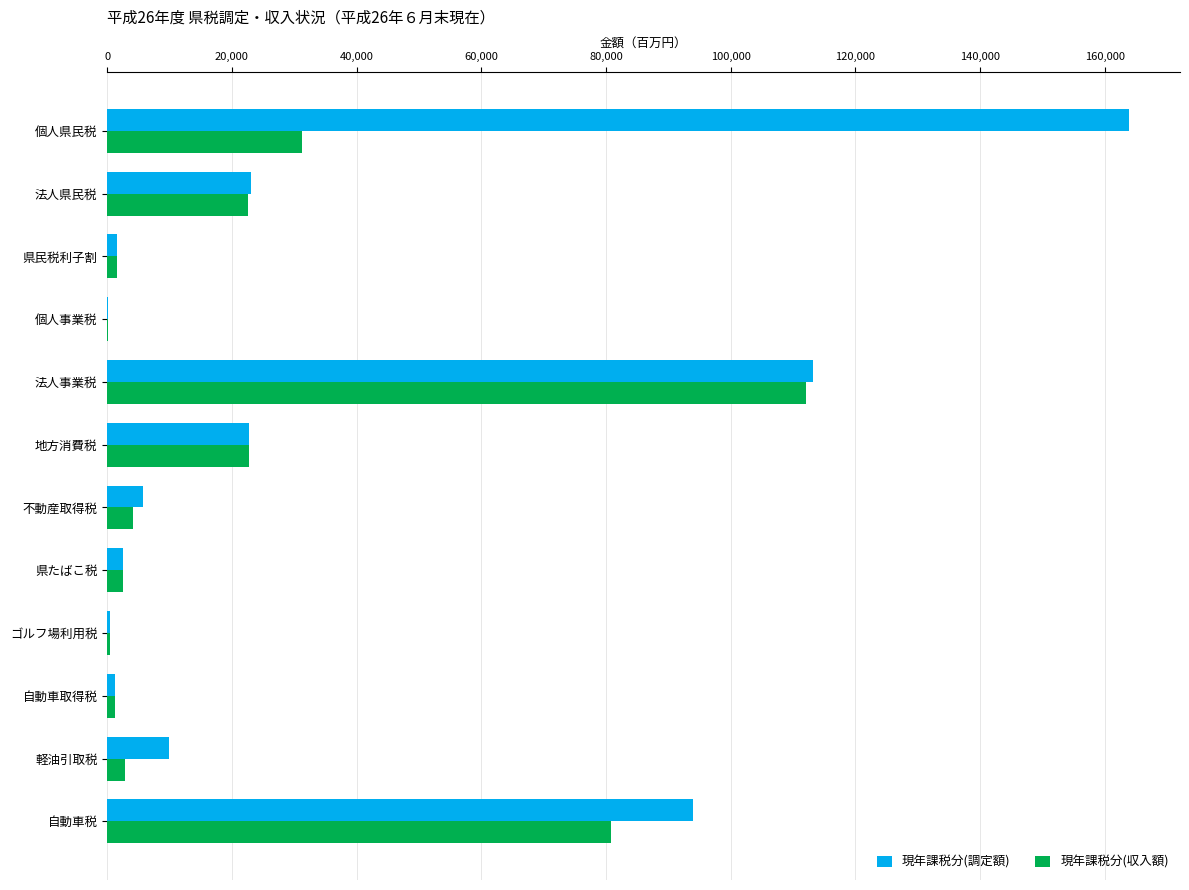

The 現年課税分(調定額) series shows 93973 at 自動車税. True or false?

True